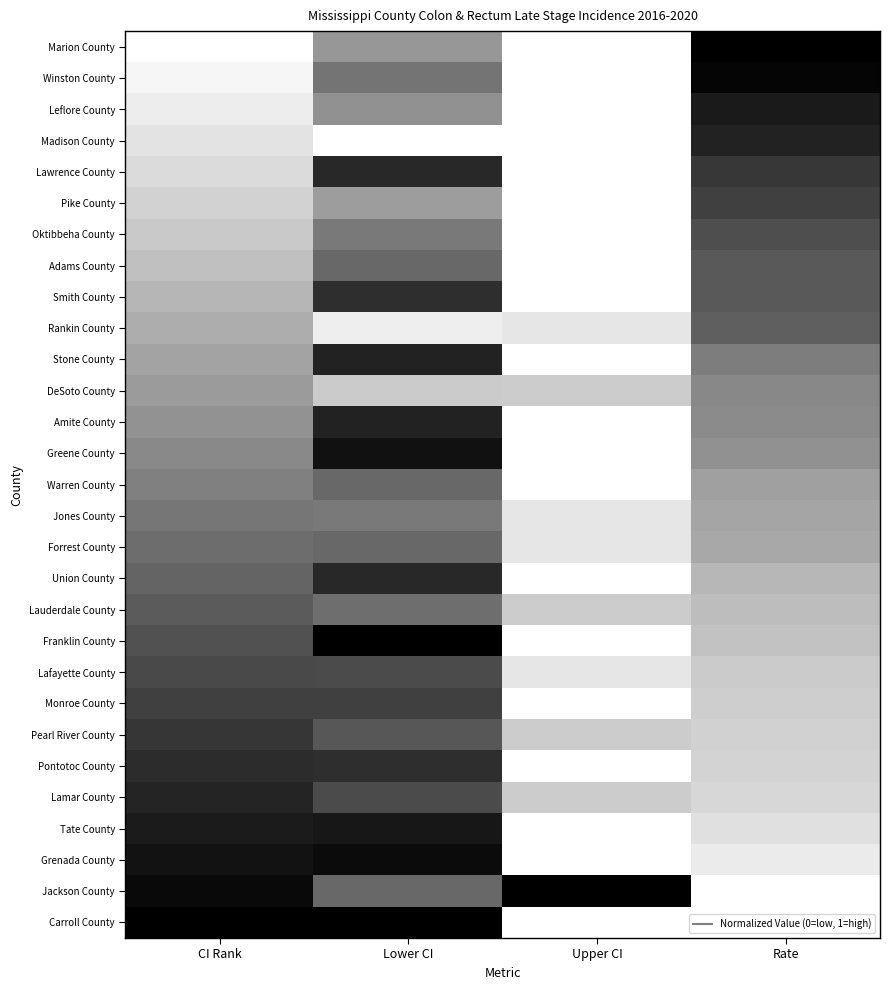

What is the difference between the highest and lowest values at CI Rank?

1.0